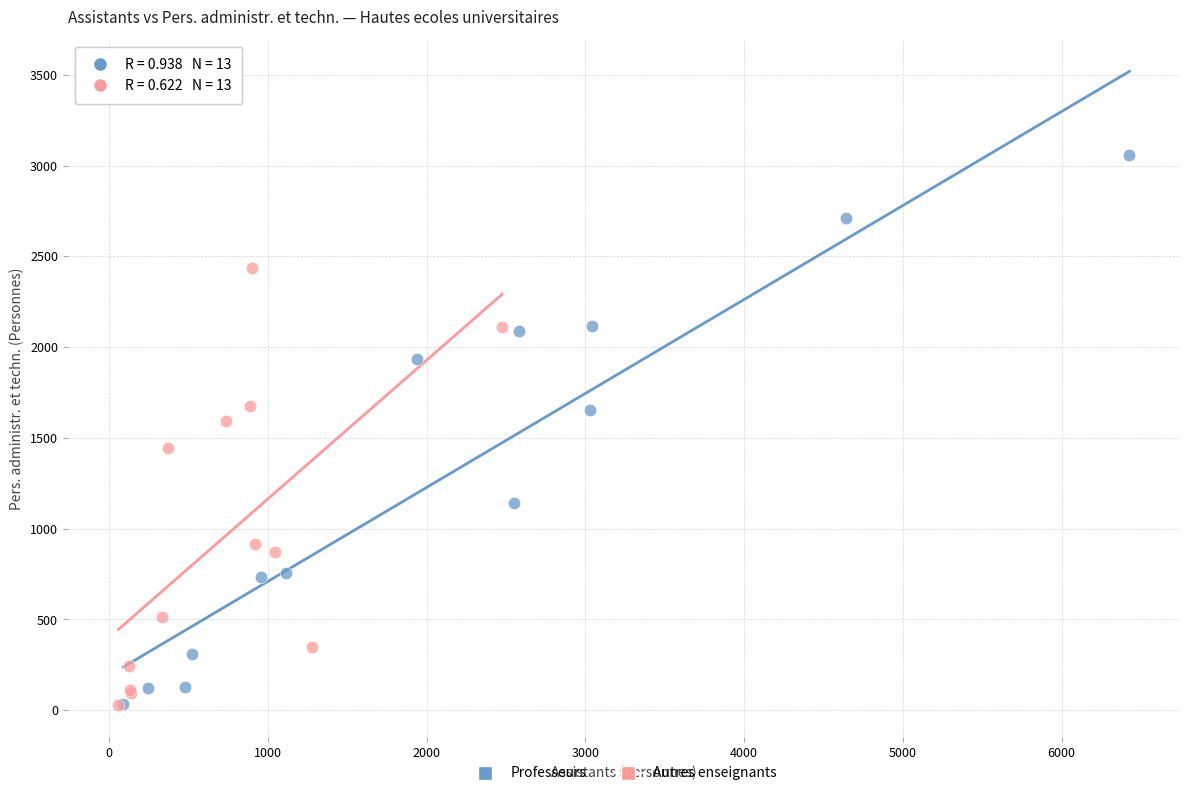

Which series reaches the maximum Y coordinate?

Professeurs